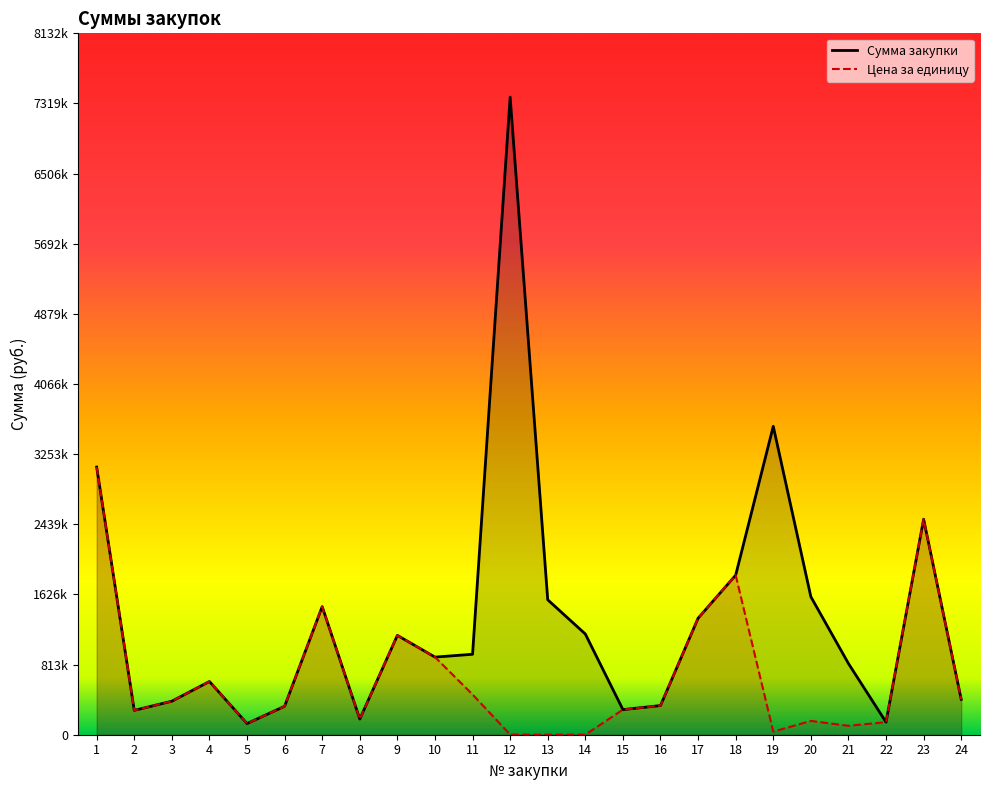

What is the sum of all Цена за единицу values?

16222615.3